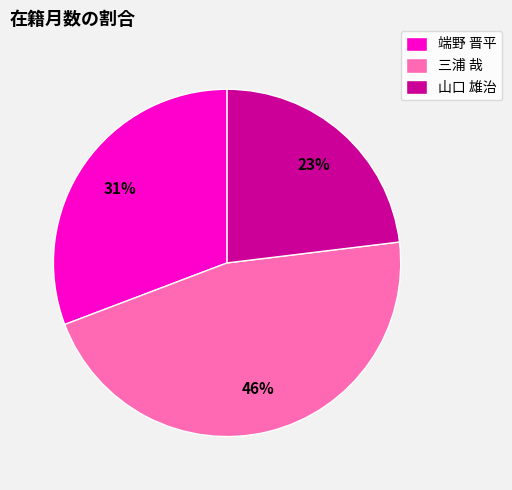

To the nearest percent, what portion does 山口 雄治 represent?

23%